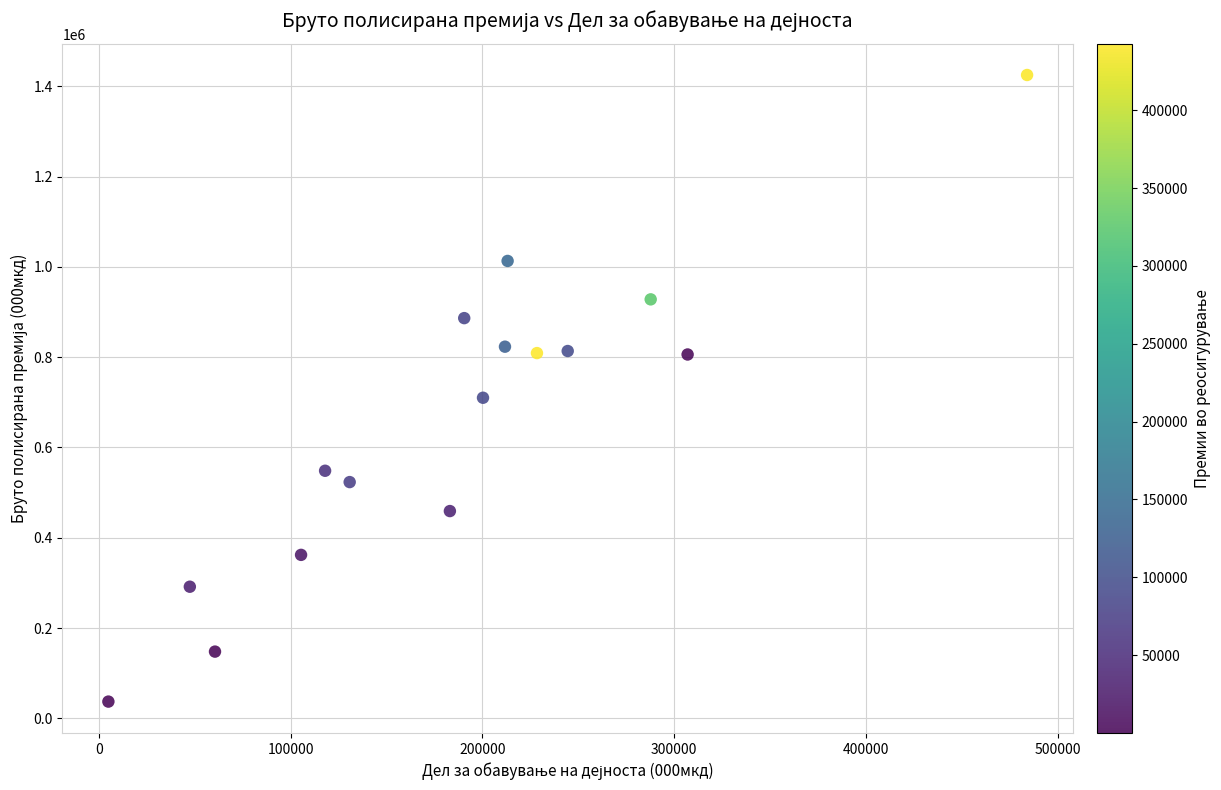

What Y value in the scatter plot is closest to 731009?

710064